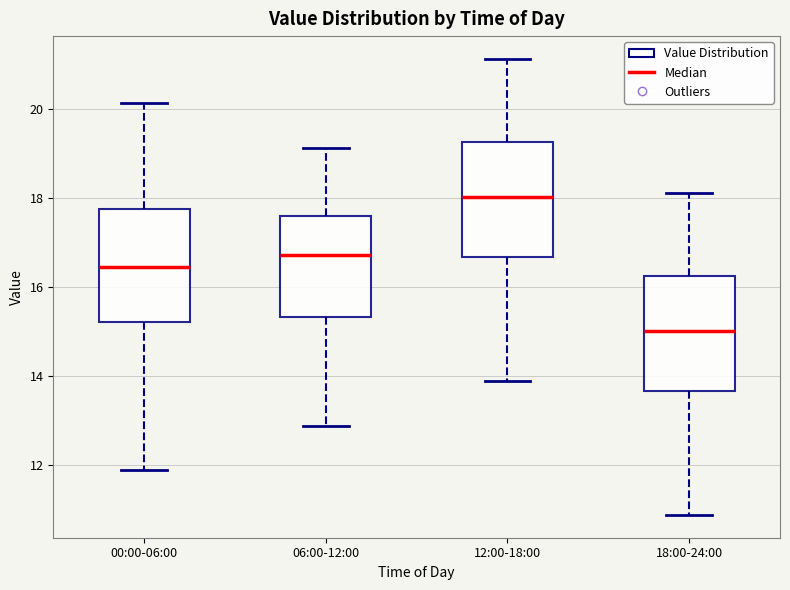

Reading left to right, transcribe this box plot: for each box, give where its median line is, the range the box spans, and where its two whiskers end, as read against the y-axis. The values are not printed on the chart, so give them approximately, as read against the axis.

00:00-06:00: median 16.4, box 15.2 to 17.8, whiskers 11.8 to 20.2
06:00-12:00: median 16.8, box 15.4 to 17.6, whiskers 12.8 to 19.2
12:00-18:00: median 18.0, box 16.6 to 19.2, whiskers 13.8 to 21.2
18:00-24:00: median 15.0, box 13.6 to 16.2, whiskers 10.8 to 18.2